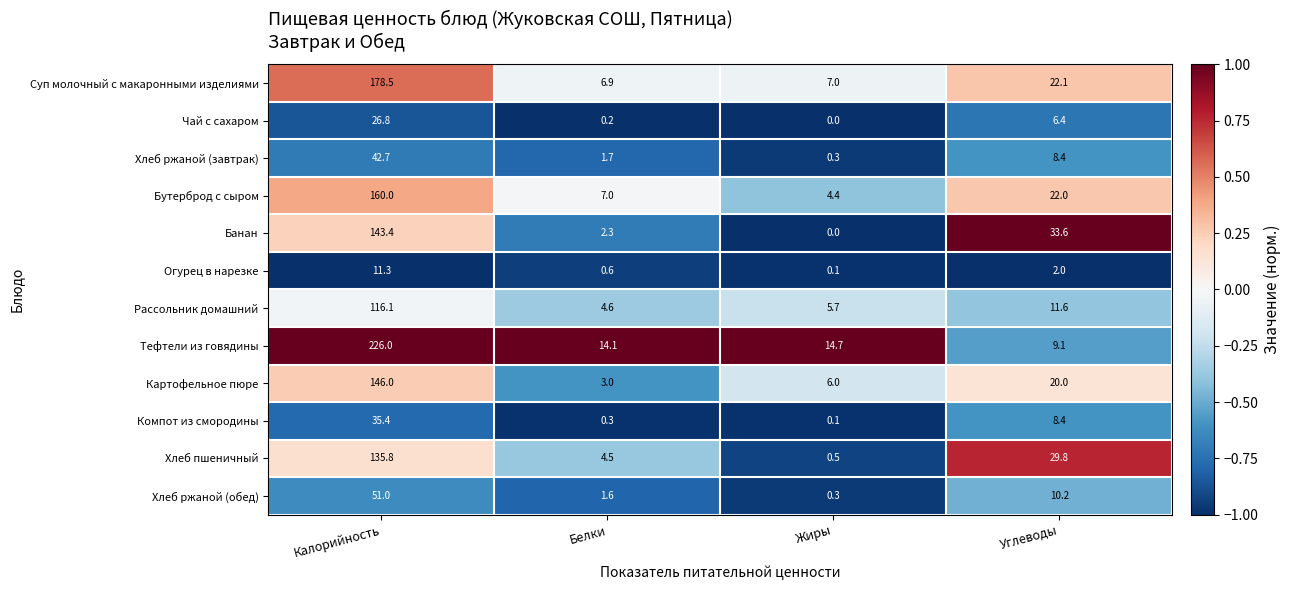

Is the value of Компот из смородины at Калорийность greater than the value of Тефтели из говядины at Жиры?

Yes